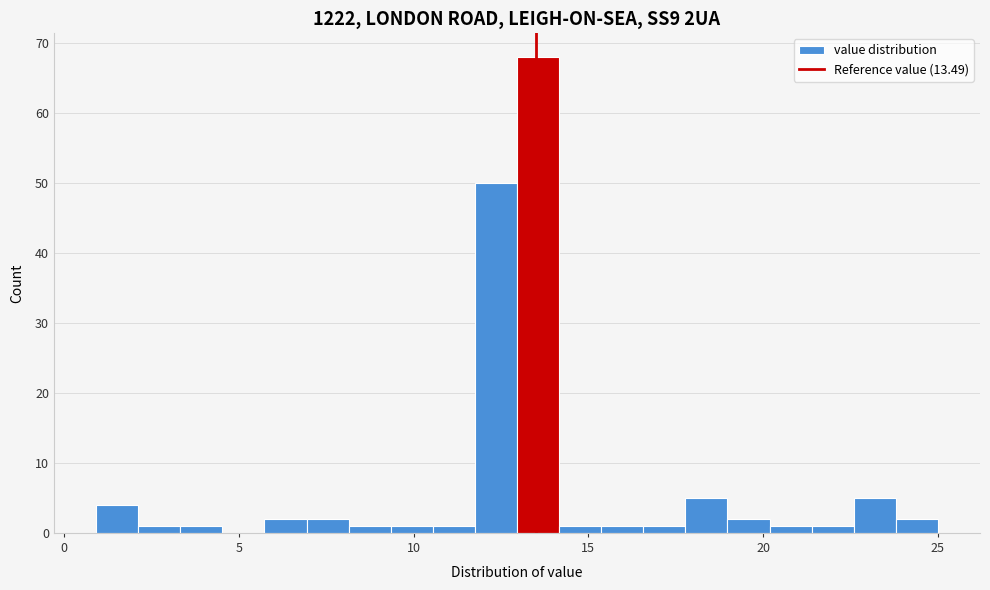

Read against the x-axis, roughly where is the centre of the tallest bar?

13.5